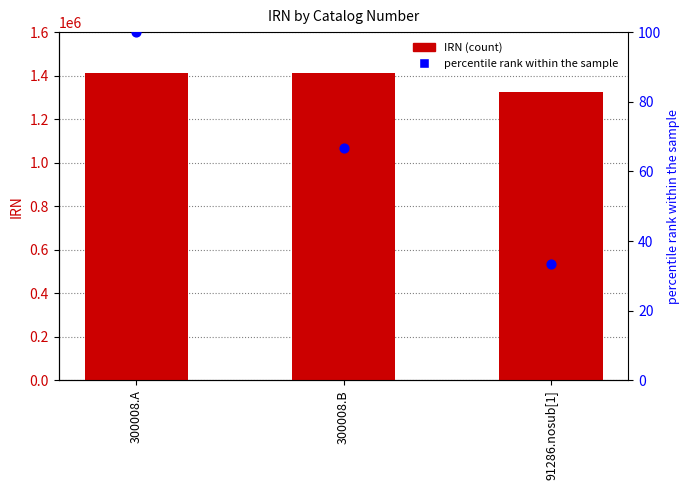

What are all the series names shown in the legend?

IRN, percentile rank within the sample